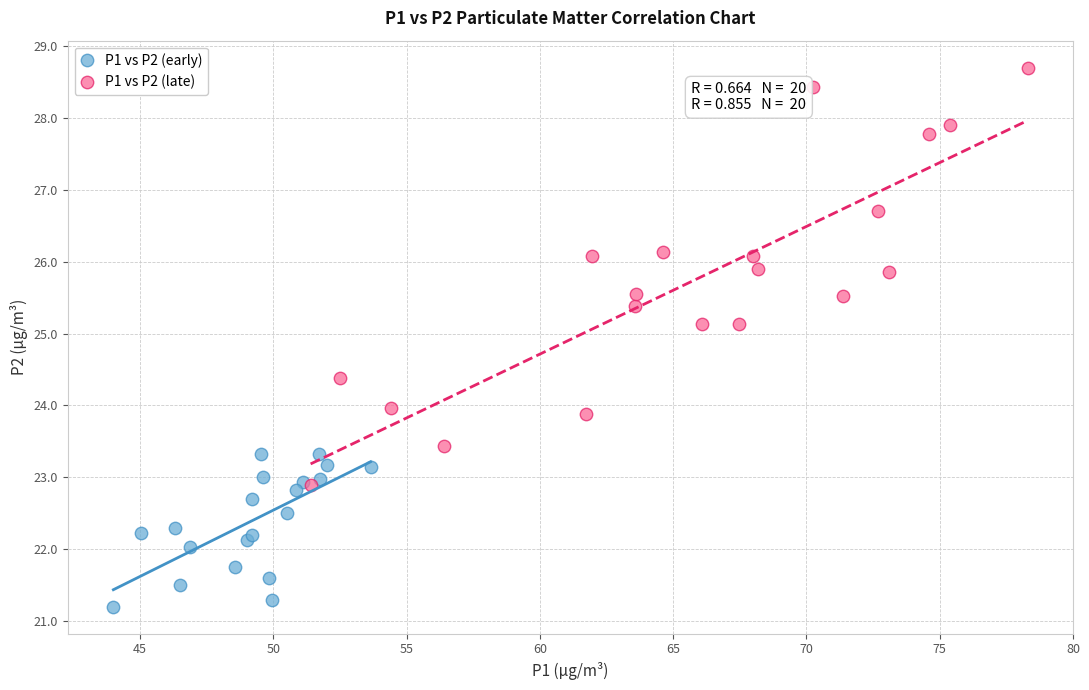

Which series reaches the maximum Y coordinate?

P1 vs P2 (late)